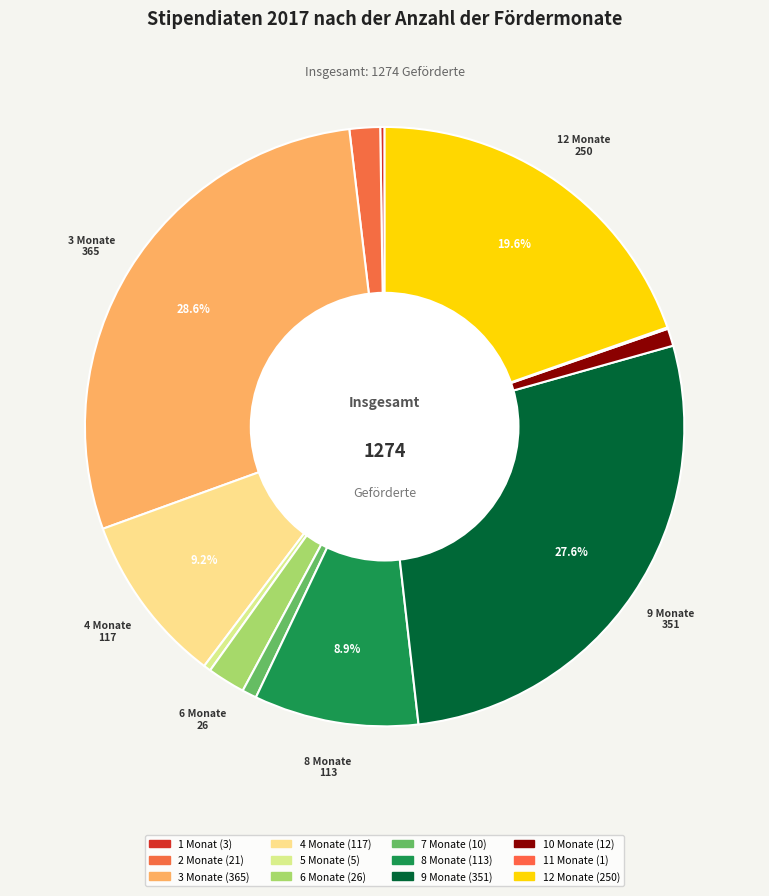

Count the number of slices in the pie.

12